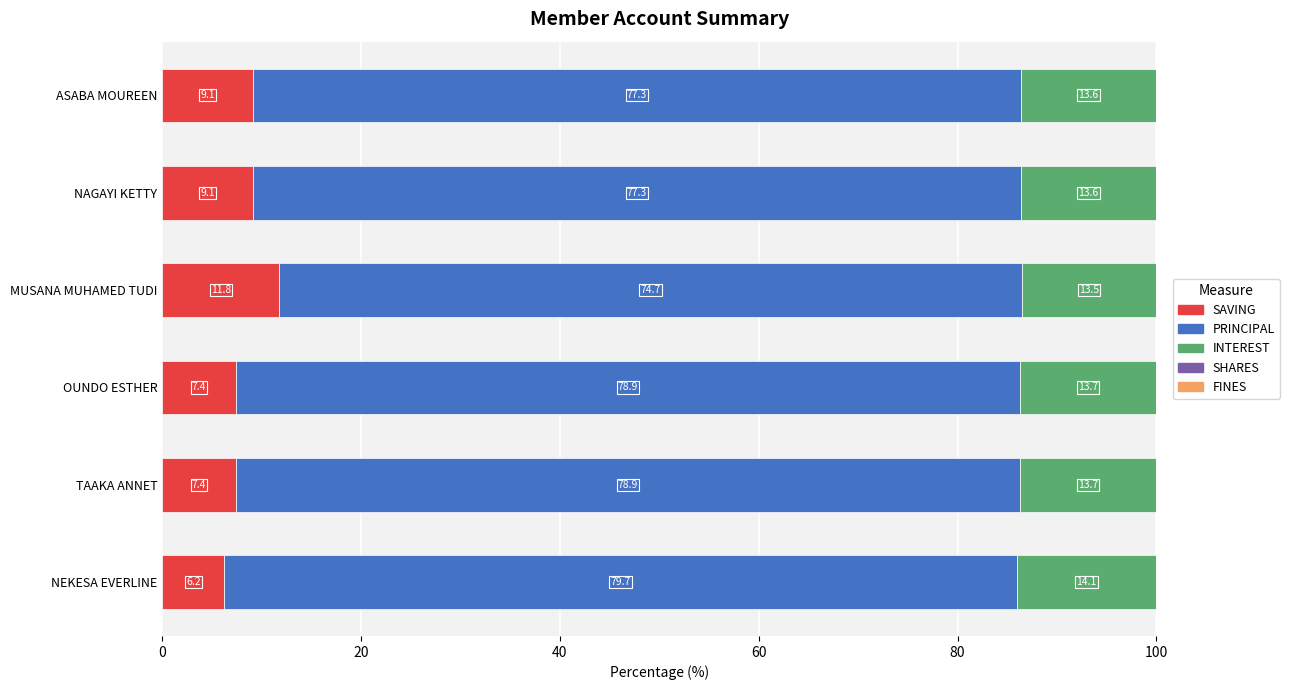

The SAVING series shows 6.2 at NEKESA EVERLINE. True or false?

True